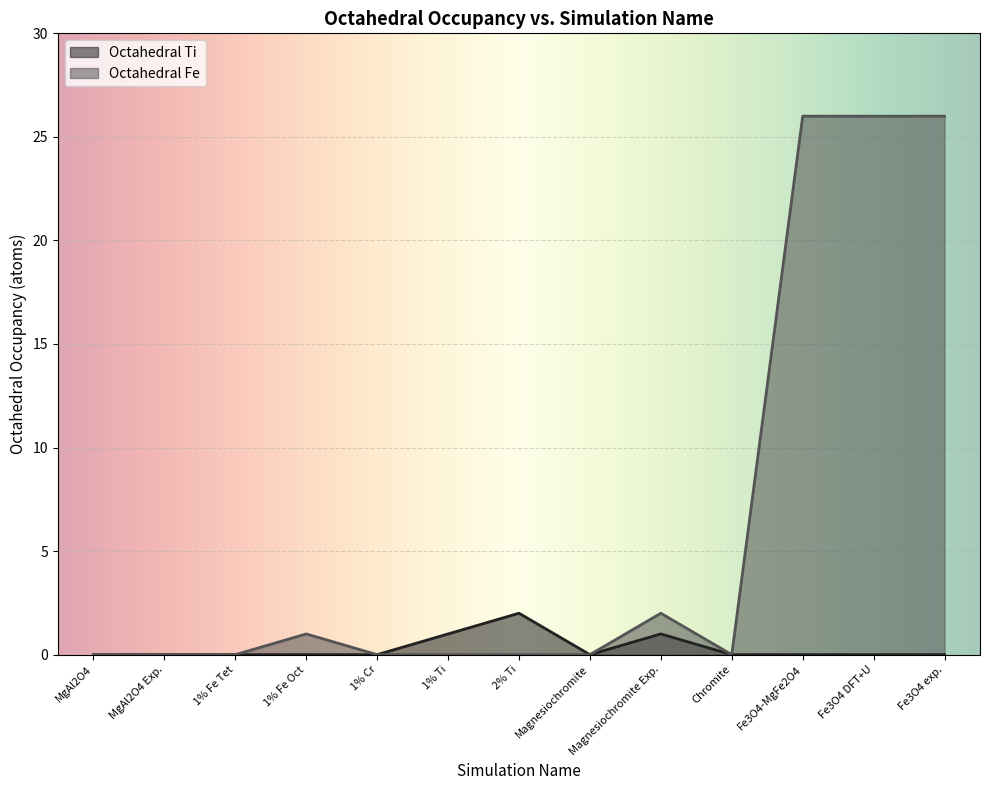

What is the difference between the highest and lowest values at Fe3O4 DFT+U?

26